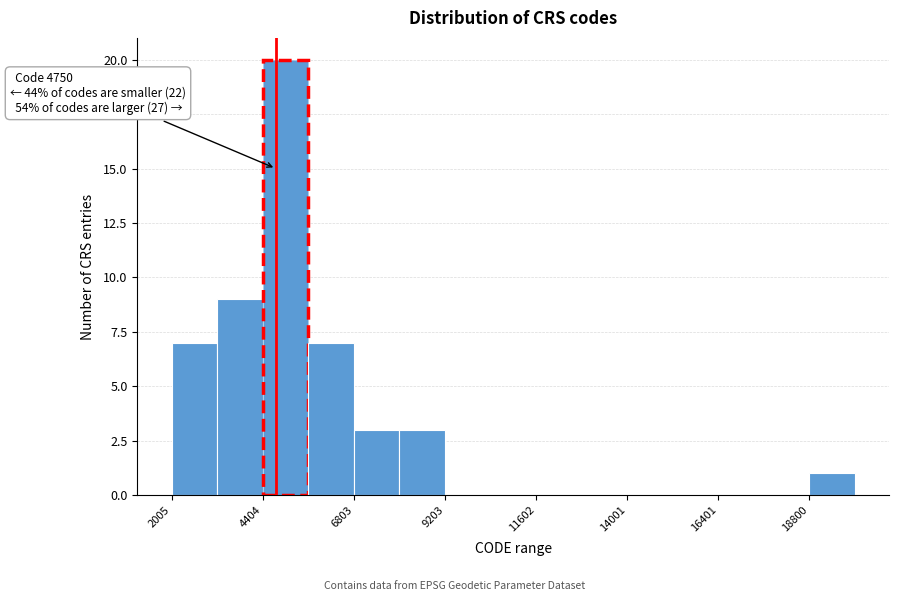

Read against the x-axis, roughly where is the centre of the tallest bar?

5000